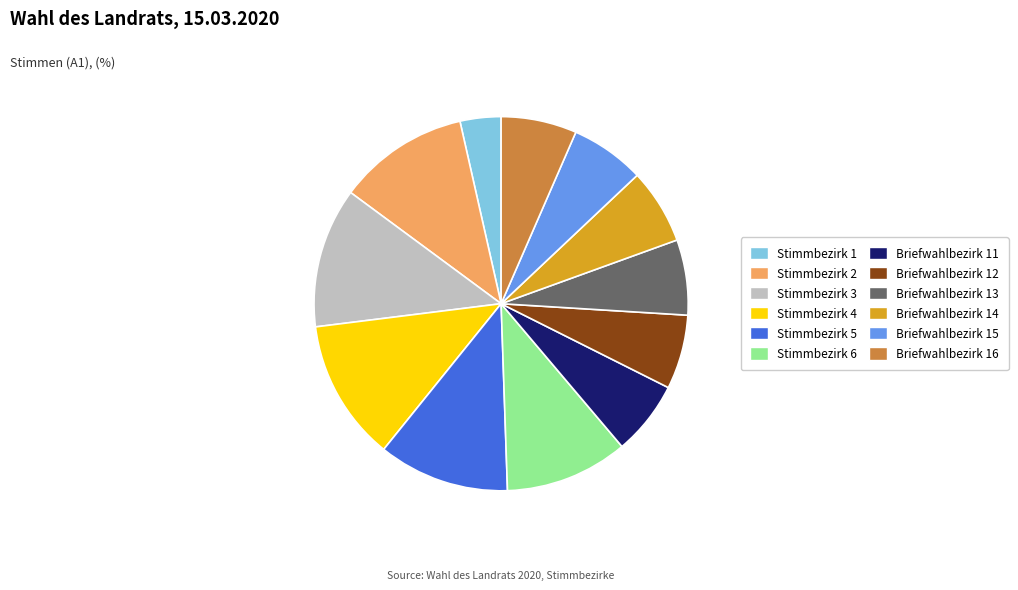

What is the smallest slice in the pie chart?

Stimmbezirk 1